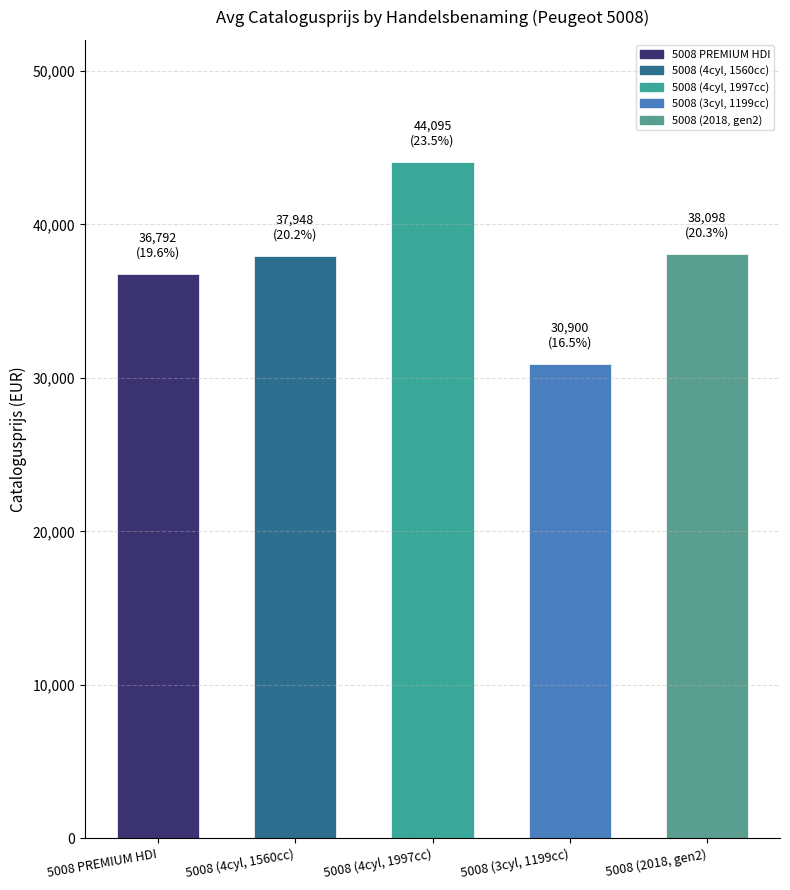

What is the difference between the values at 5008 (2018, gen2) and 5008 PREMIUM HDI?

1306